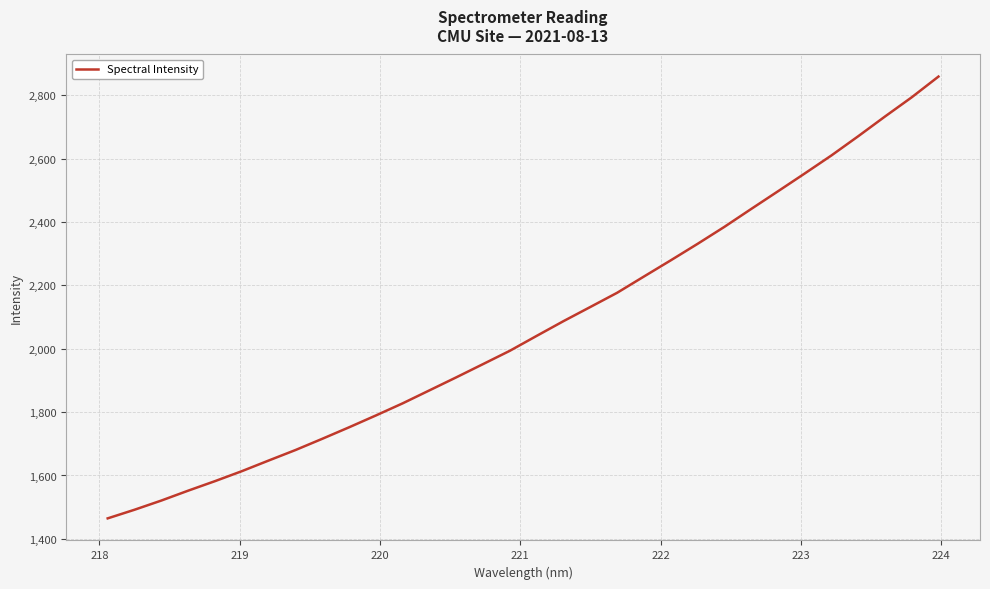

What is the difference between the maximum and second lowest values?

1366.6